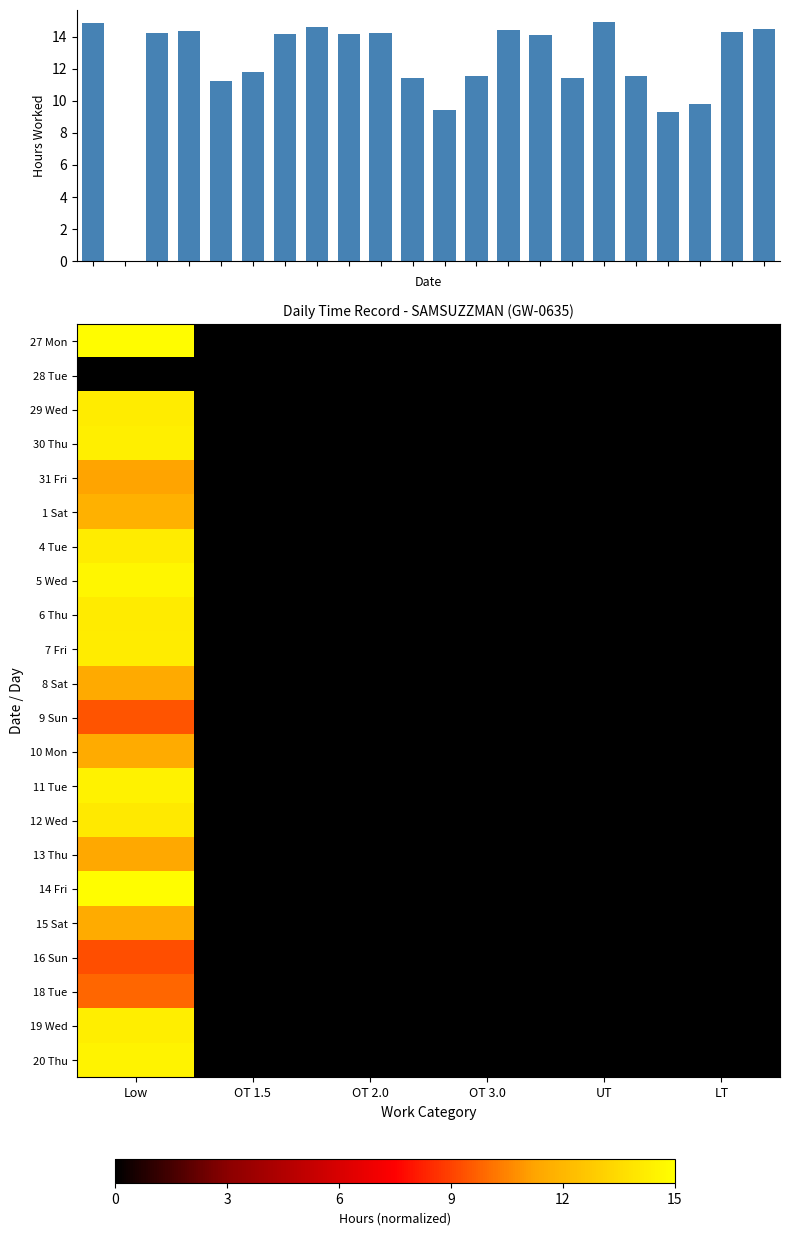

Which label corresponds to the largest value in the chart?

Low